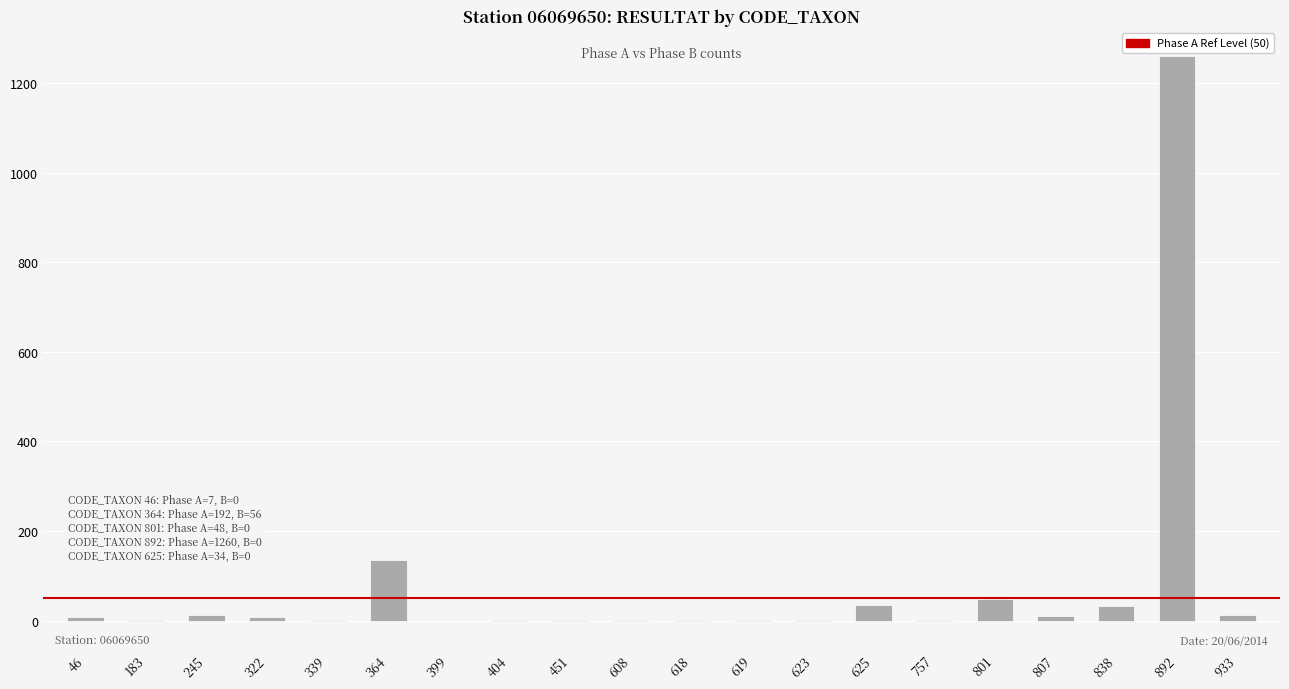

The chart shows a value of 1260 at 892. True or false?

True